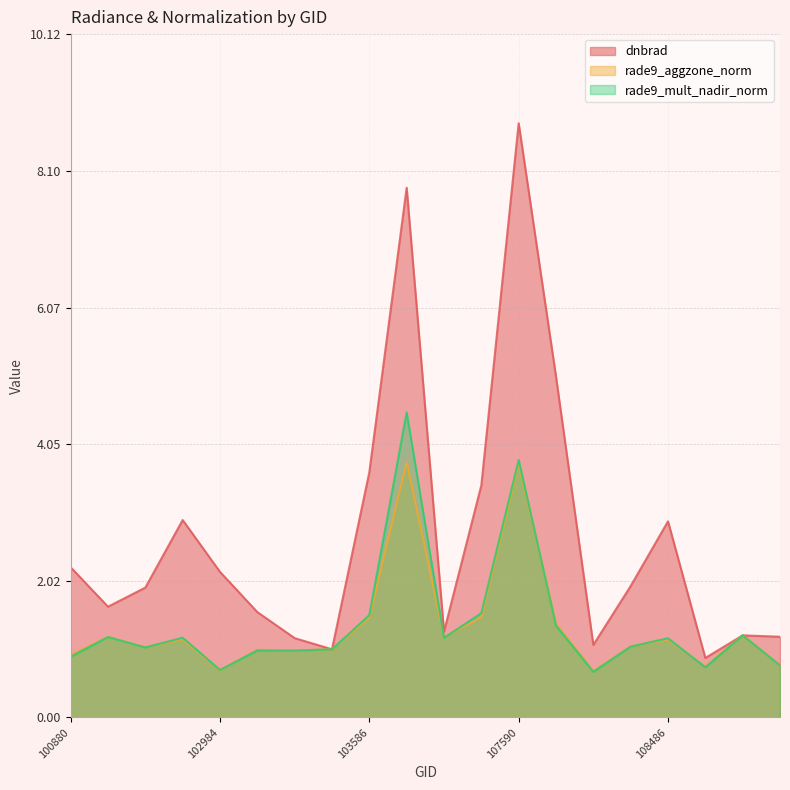

How many lines are shown in the chart?

3